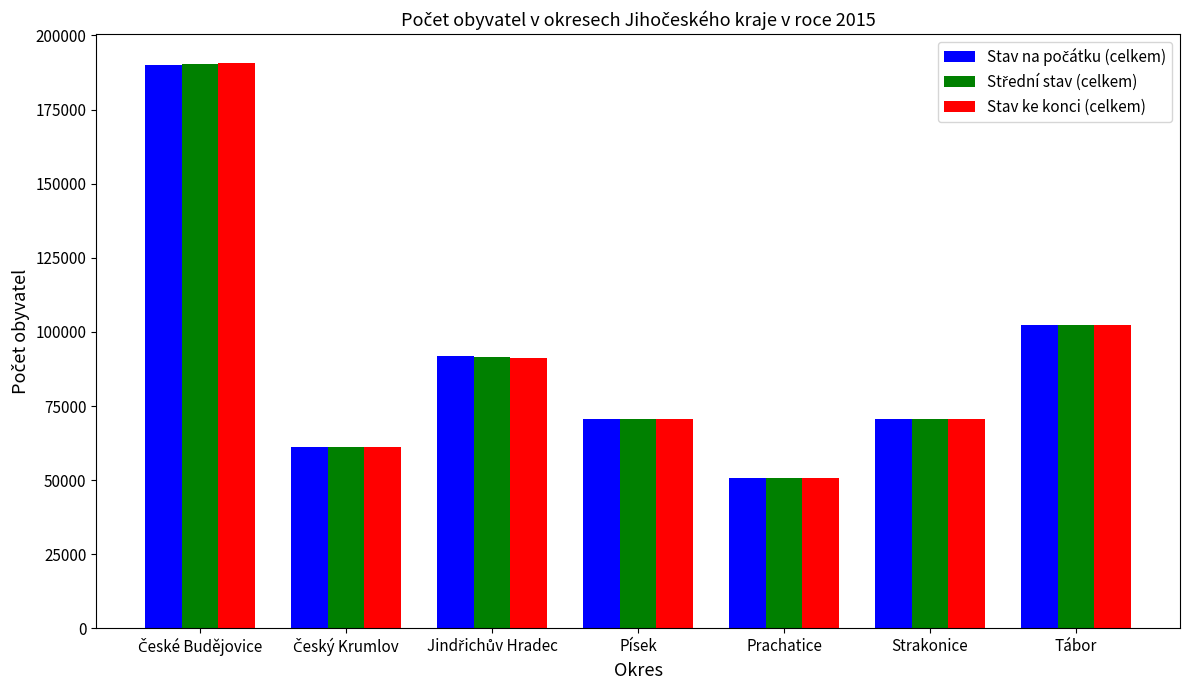

What is the sum of all Stav ke konci (celkem) values?

637834